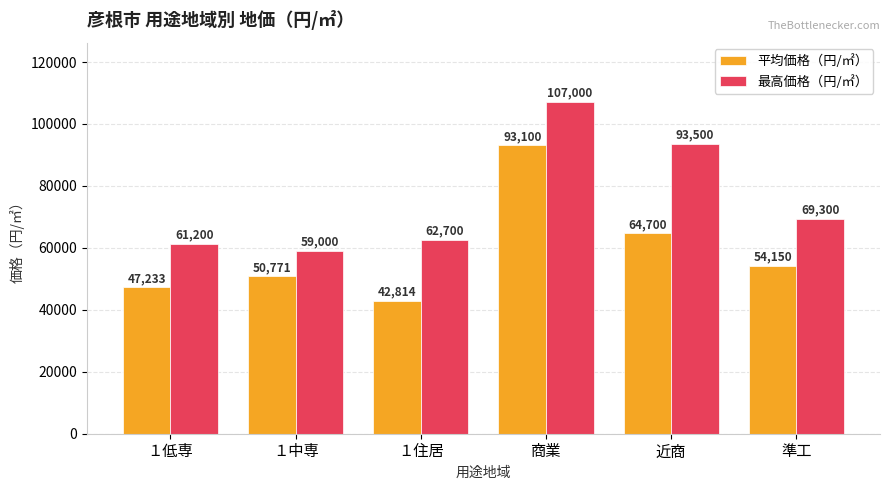

List the series in order of their overall mean, lowest first.

平均価格（円/㎡）, 最高価格（円/㎡）